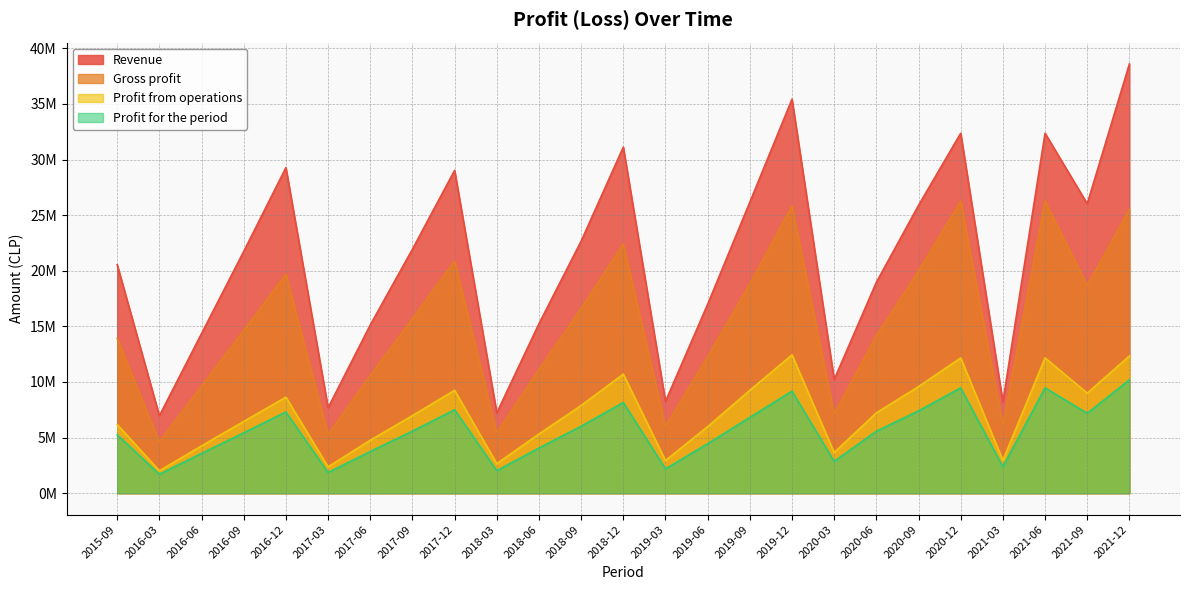

True or false: Gross profit has more than 1 interior local peaks.

True